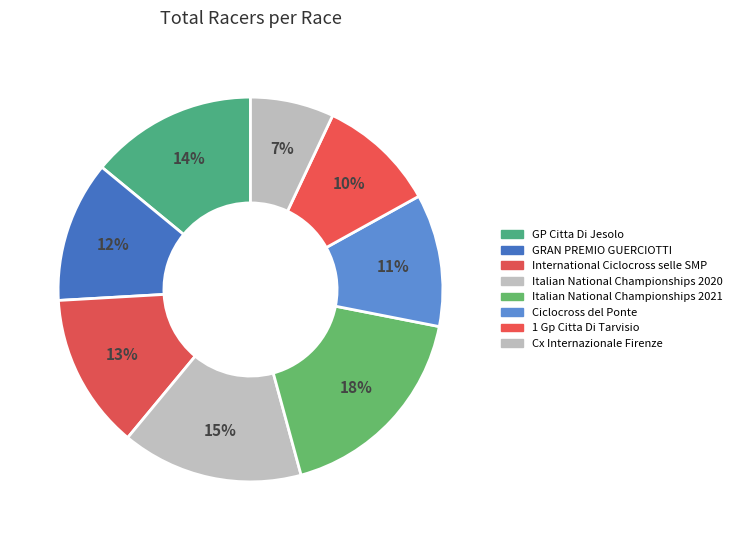

Does any single category account for the majority?

No